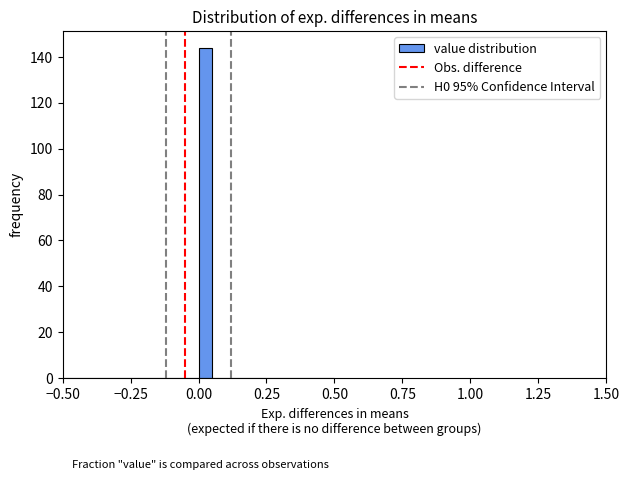

Read against the x-axis, roughly where is the centre of the tallest bar?

0.05